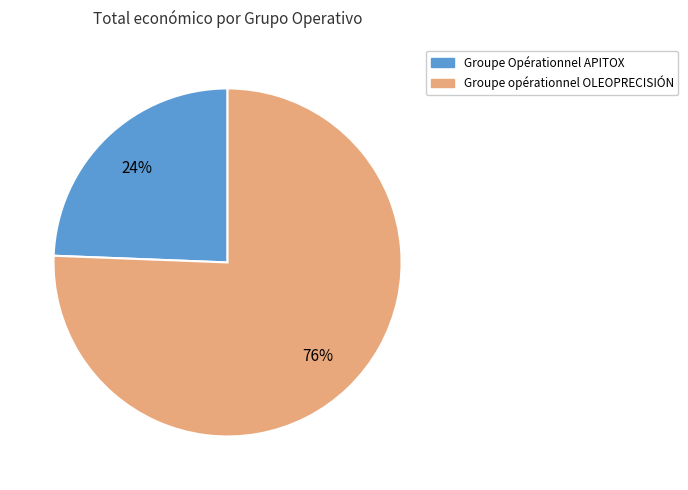

To the nearest percent, what is the combined percentage of Groupe opérationnel OLEOPRECISIÓN and Groupe Opérationnel APITOX?

100%